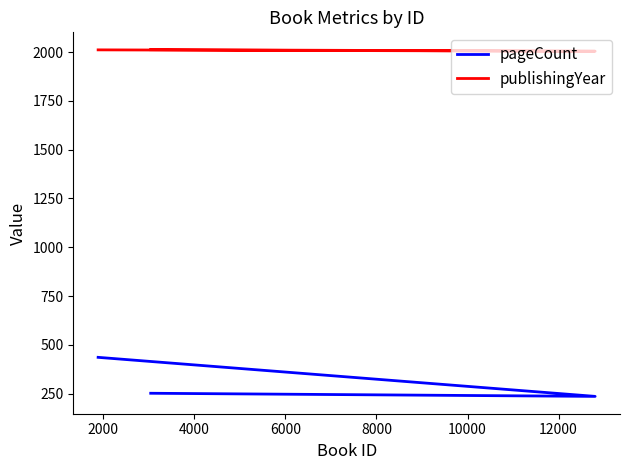

What is the maximum value shown in the chart?

2012